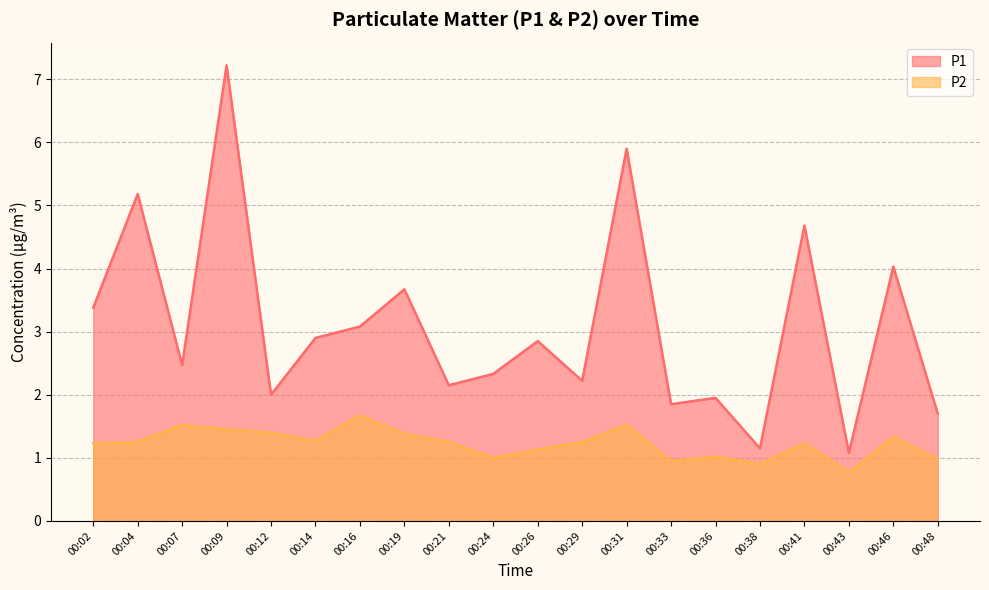

What is the difference between the second highest and second lowest values in the P2 series?

0.6